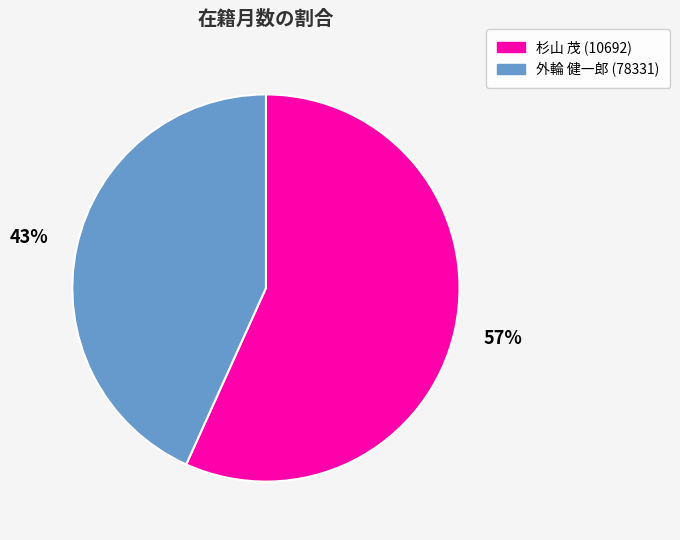

To the nearest percent, what is the combined percentage of 杉山 茂 (10692) and 外輪 健一郎 (78331)?

100%